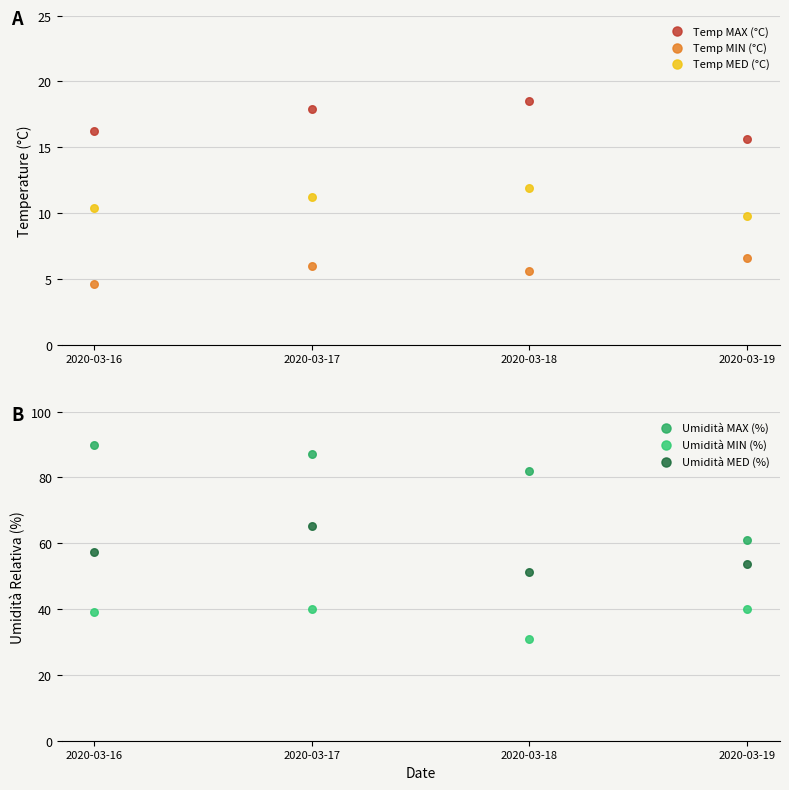

Which series has the largest total across all categories?

Umidità MAX (%)